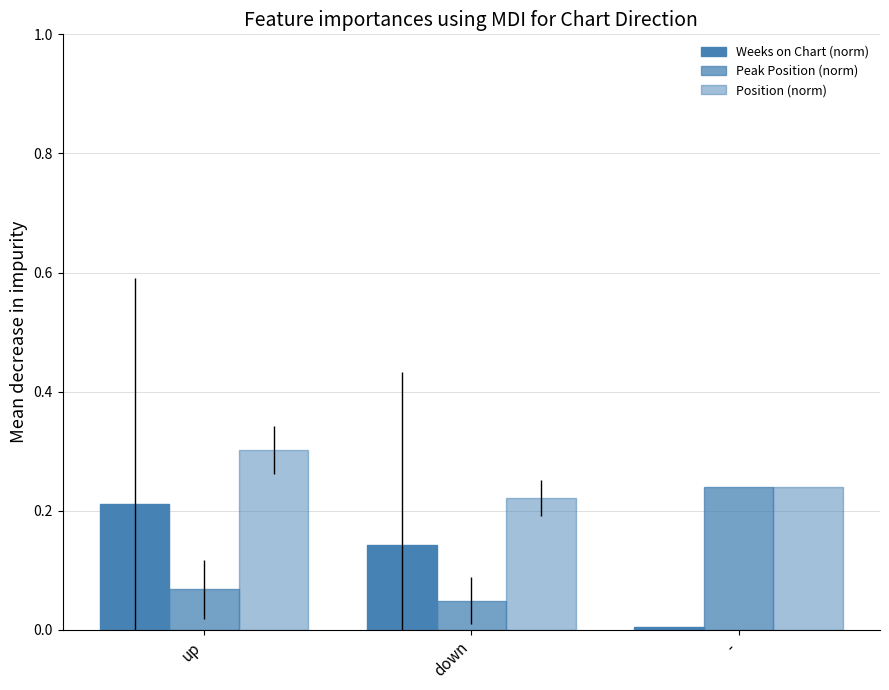

Which series has the largest total across all categories?

Position (norm)